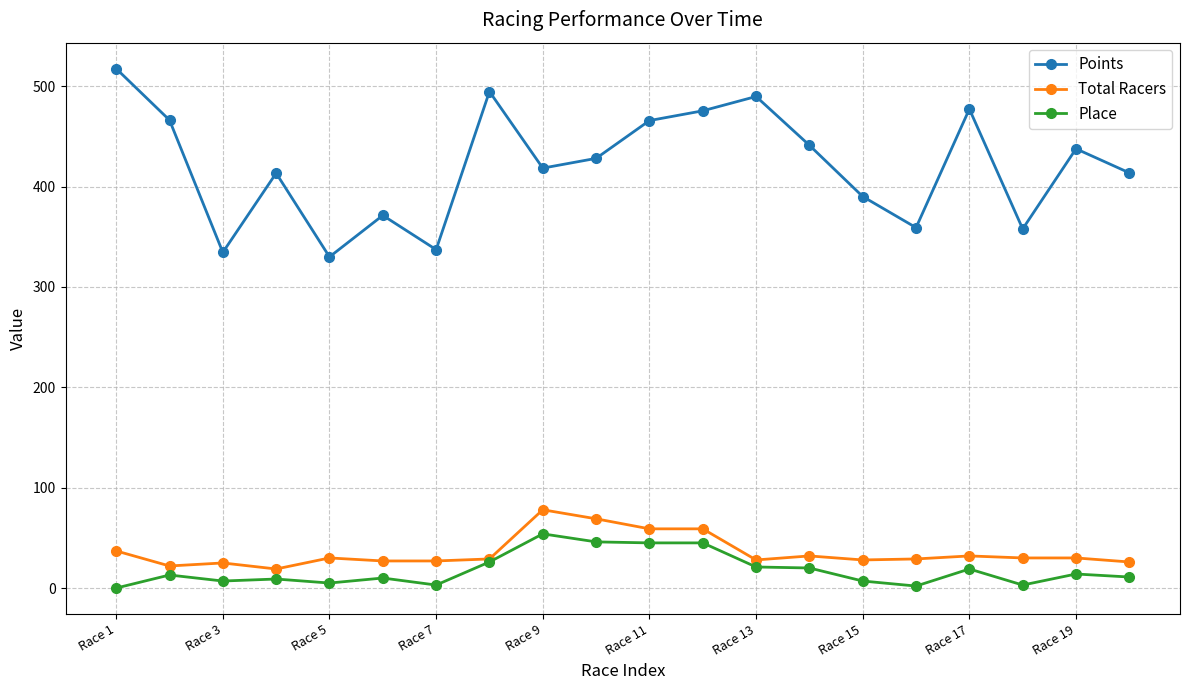

True or false: Points and Total Racers intersect in this chart.

False